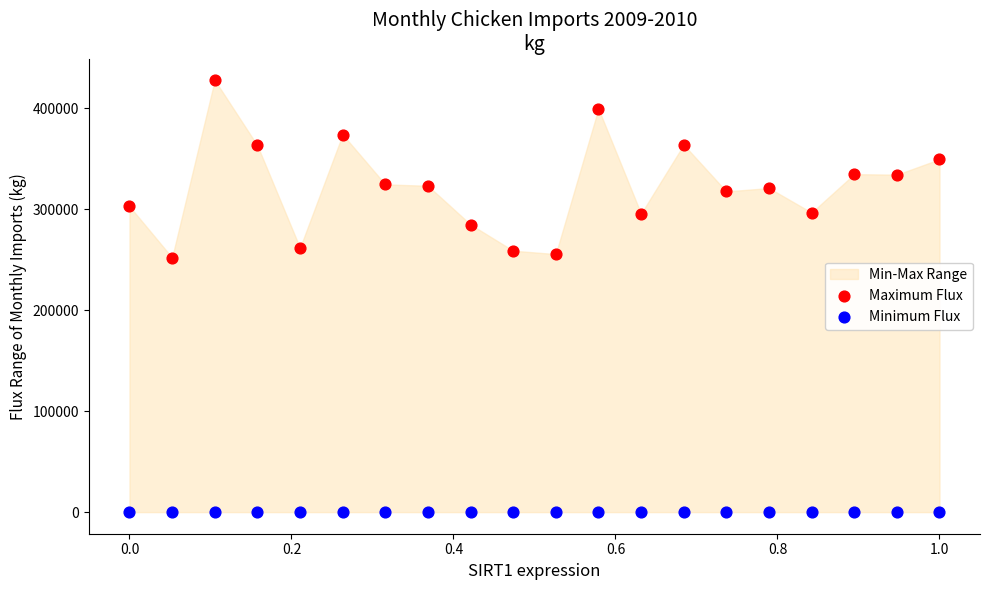

Which series contains the lowest Y value?

Minimum Flux